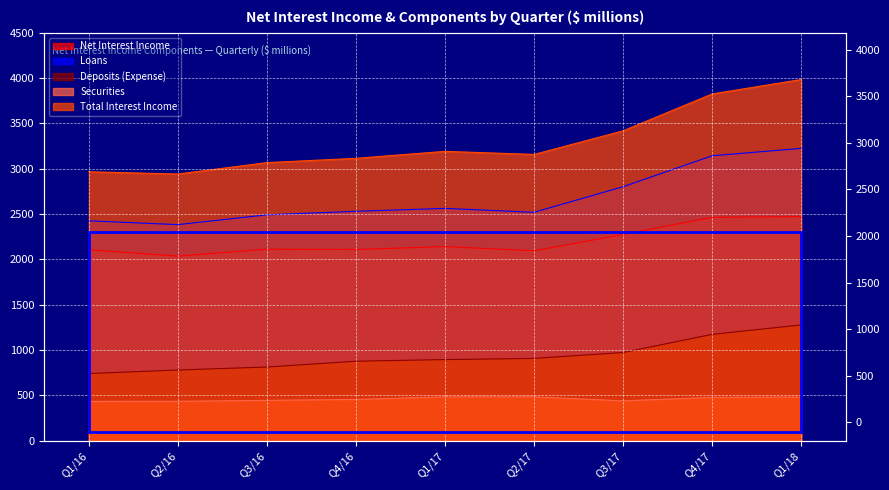

Reading left to right, list all the values displayed in this chart.

Net Interest Income: Q1/16=2106	Q2/16=2037	Q3/16=2113	Q4/16=2110	Q1/17=2142	Q2/17=2095	Q3/17=2276	Q4/17=2464	Q1/18=2473
Loans: Q1/16=2426	Q2/16=2384	Q3/16=2492	Q4/16=2531	Q1/17=2563	Q2/17=2520	Q3/17=2802	Q4/17=3143	Q1/18=3225
Deposits (Expense): Q1/16=742	Q2/16=781	Q3/16=814	Q4/16=878	Q1/17=896	Q2/17=909	Q3/17=974	Q4/17=1174	Q1/18=1278
Securities: Q1/16=435	Q2/16=436	Q3/16=446	Q4/16=457	Q1/17=485	Q2/17=485	Q3/17=441	Q4/17=479	Q1/18=483
Total Interest Income: Q1/16=2967	Q2/16=2942	Q3/16=3068	Q4/16=3115	Q1/17=3192	Q2/17=3158	Q3/17=3418	Q4/17=3825	Q1/18=3984